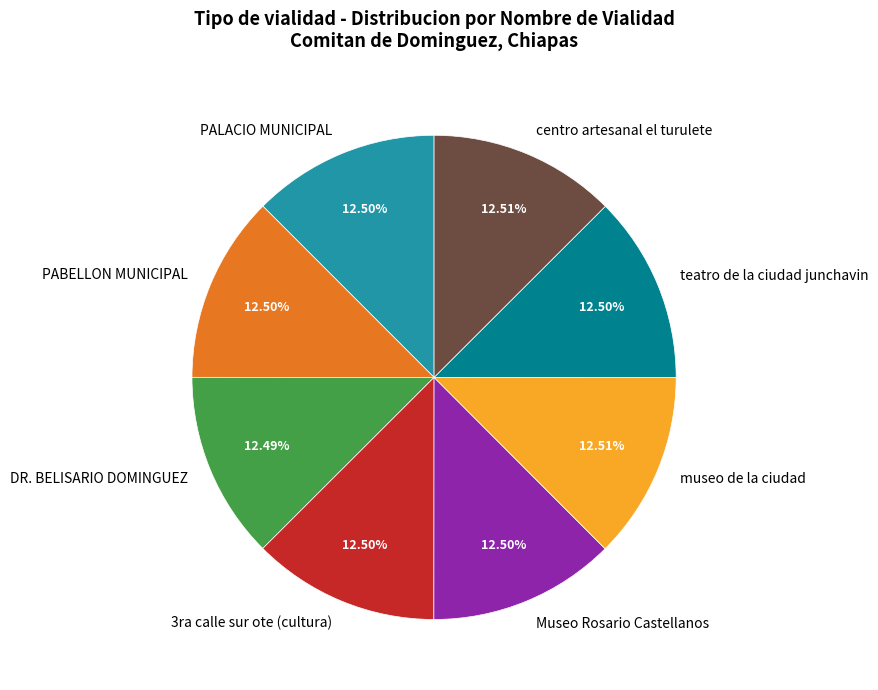

What percentage do Museo Rosario Castellanos and 3ra calle sur ote (cultura) together represent?

25.0%